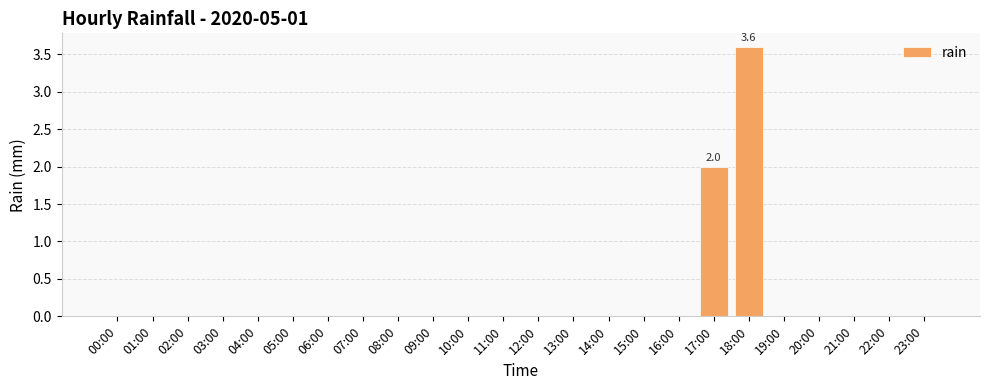

How many data points does each series have?

24